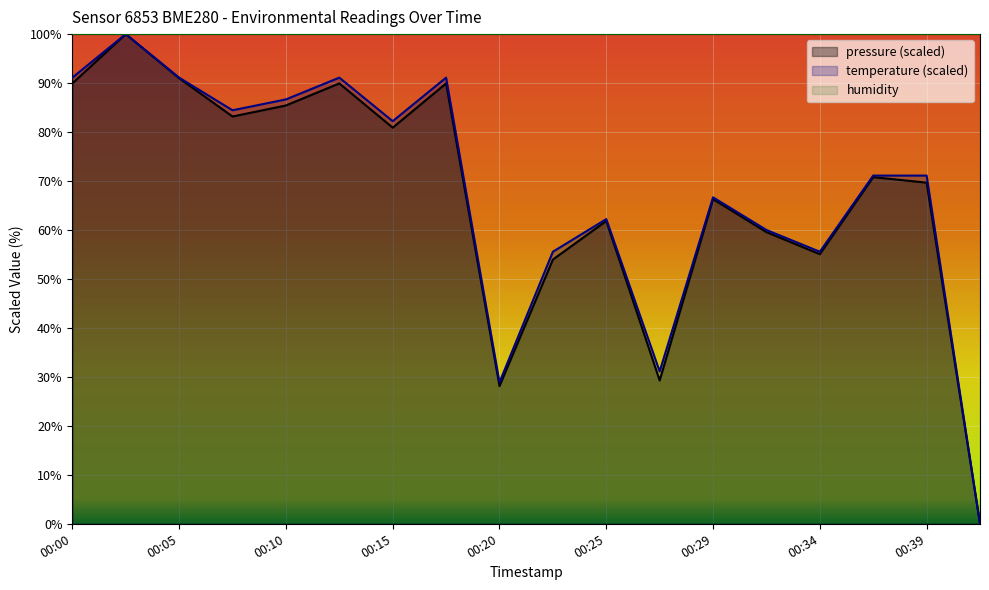

True or false: pressure and temperature intersect in this chart.

False